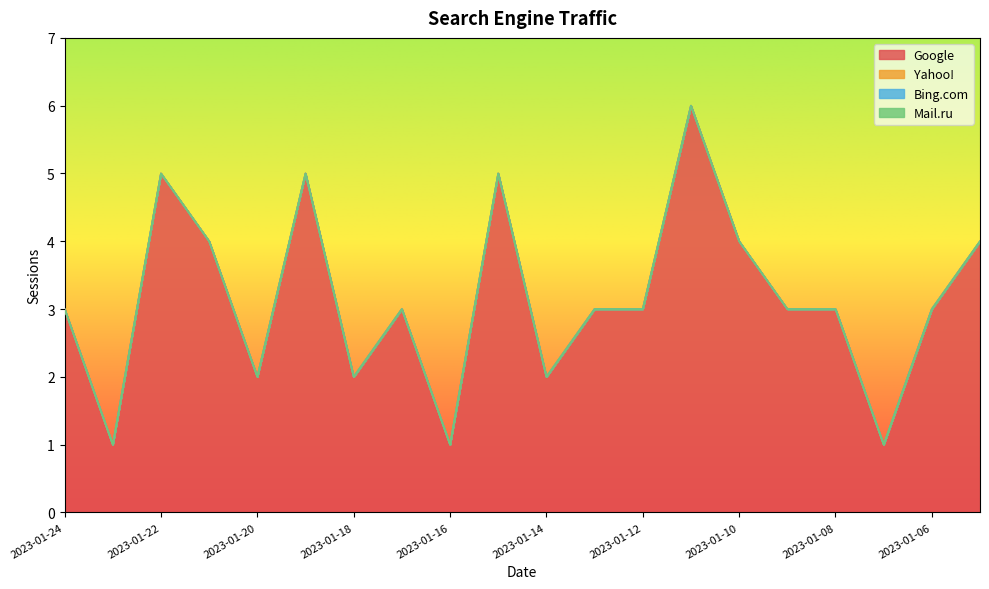

Between 2023-01-23 and 2023-01-15, which series saw the biggest shift?

Google